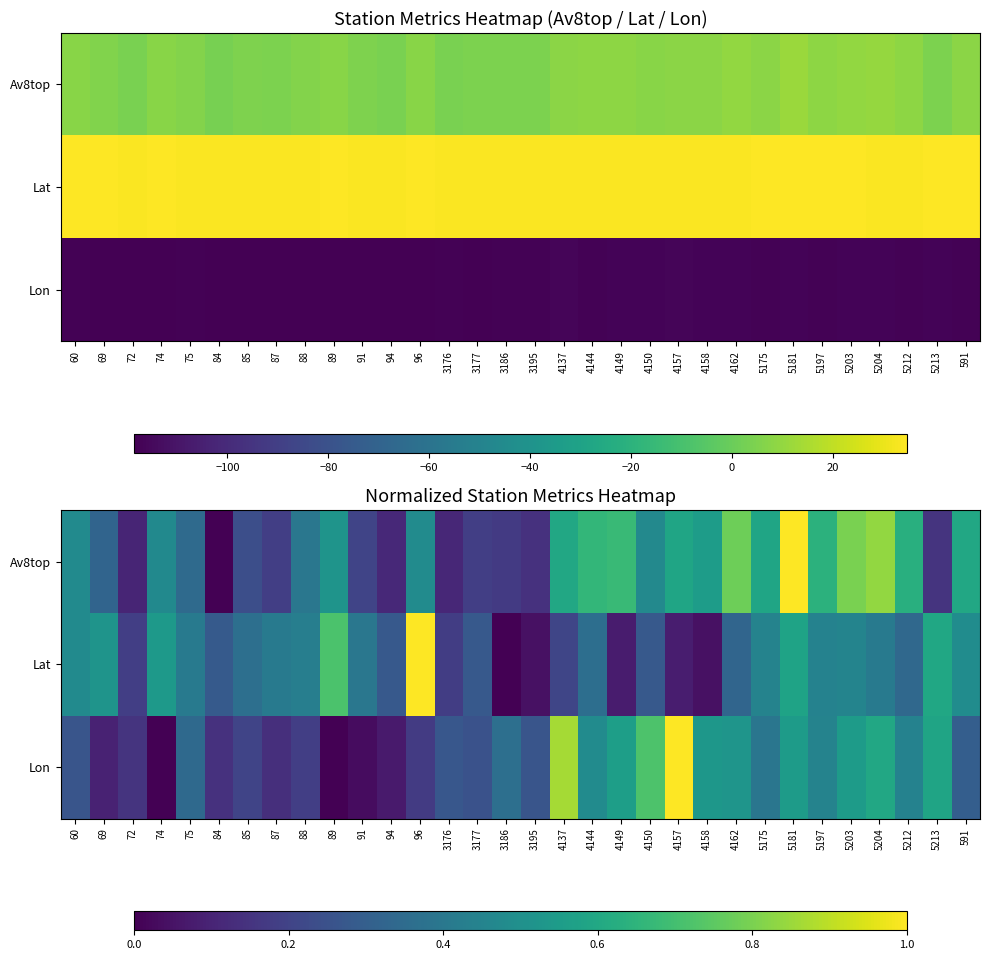

True or false: Av8top has a value of 0.4 at 4157.

False